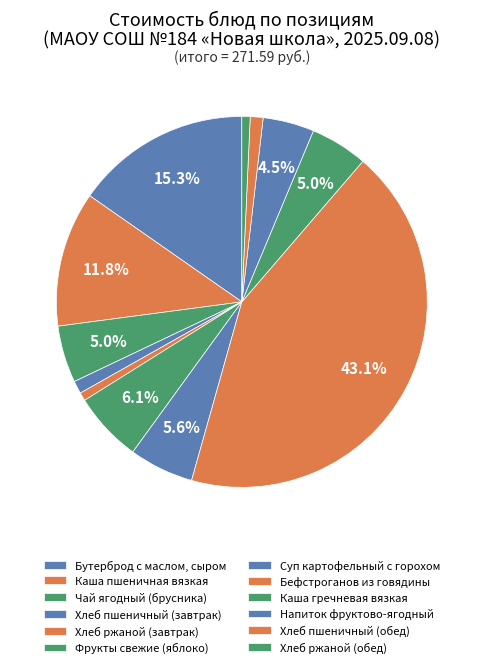

Which category has the biggest portion of the pie?

Бефстроганов из говядины